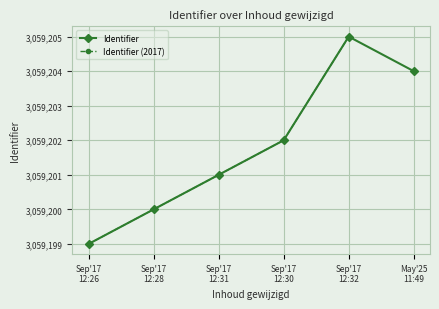

What is the value of the Identifier point at the 3rd from the left?

3059201